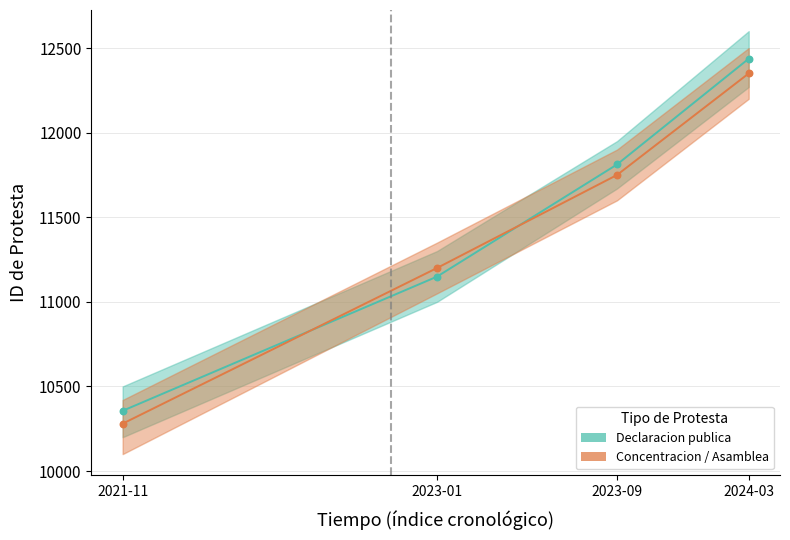

Which series has the largest total across all categories?

Declaracion publica